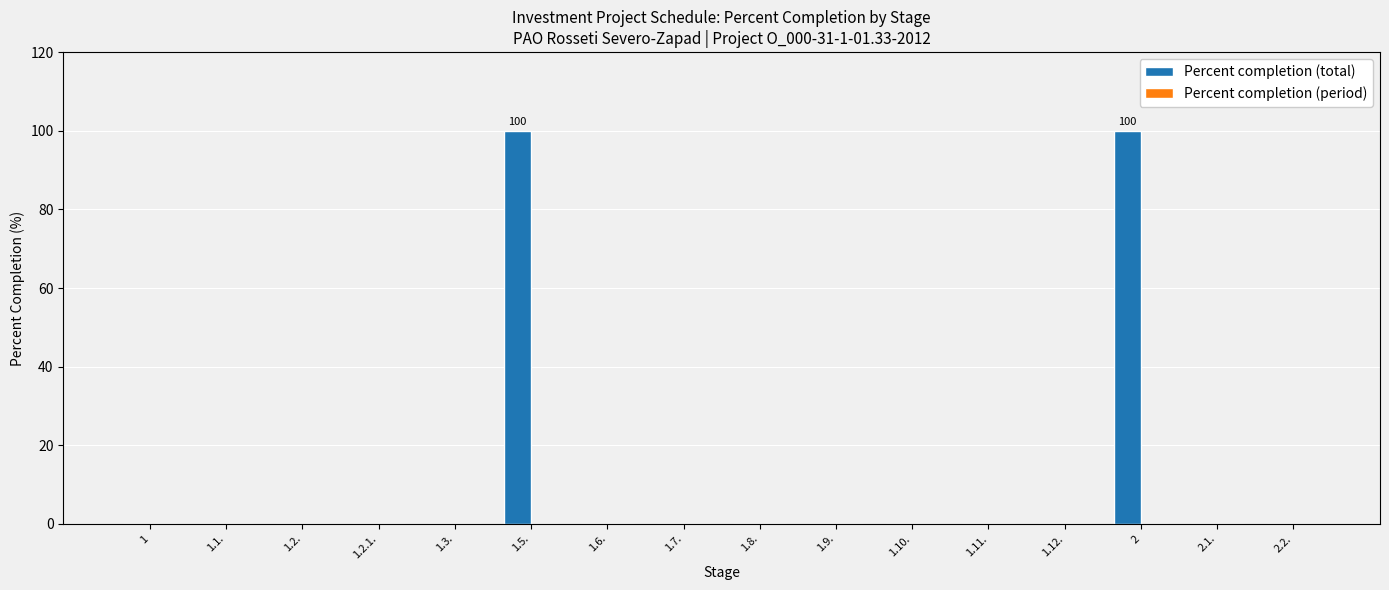

What is the change in value from 1.5. to 1.8.?

-100